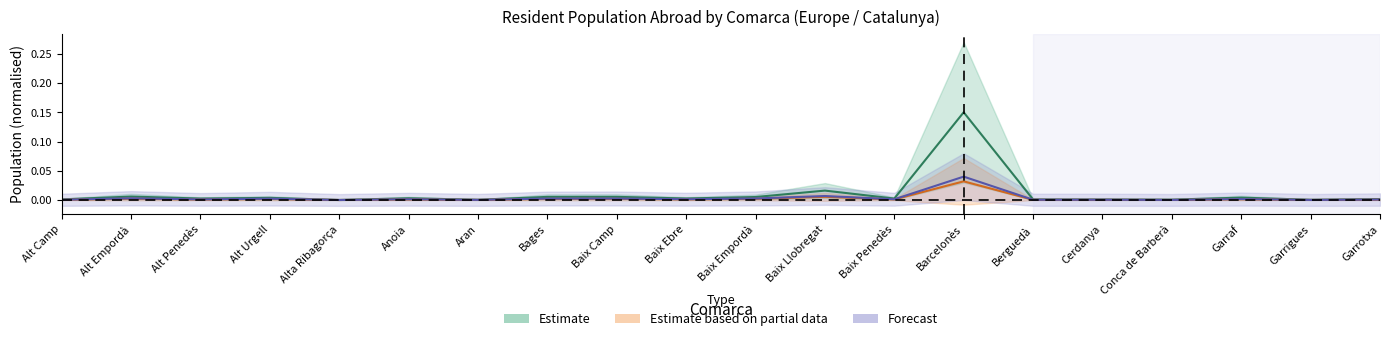

At which label does Population in selected place (N) reach its minimum?

Alta Ribagorça